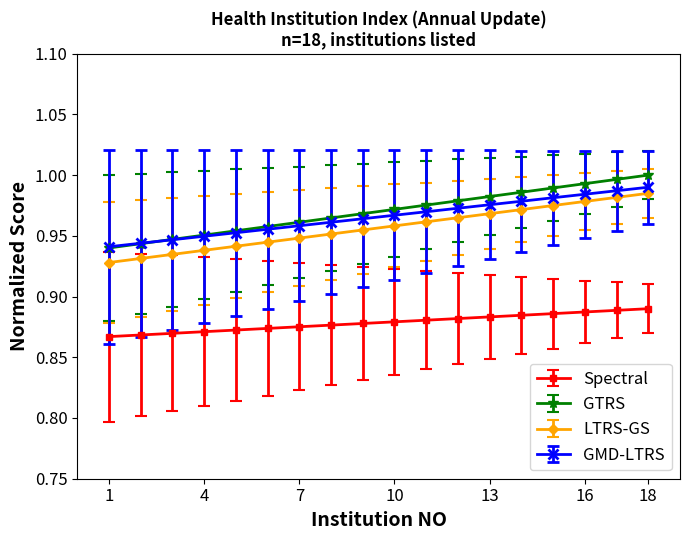

Does the chart display data point markers on the line(s)?

Yes